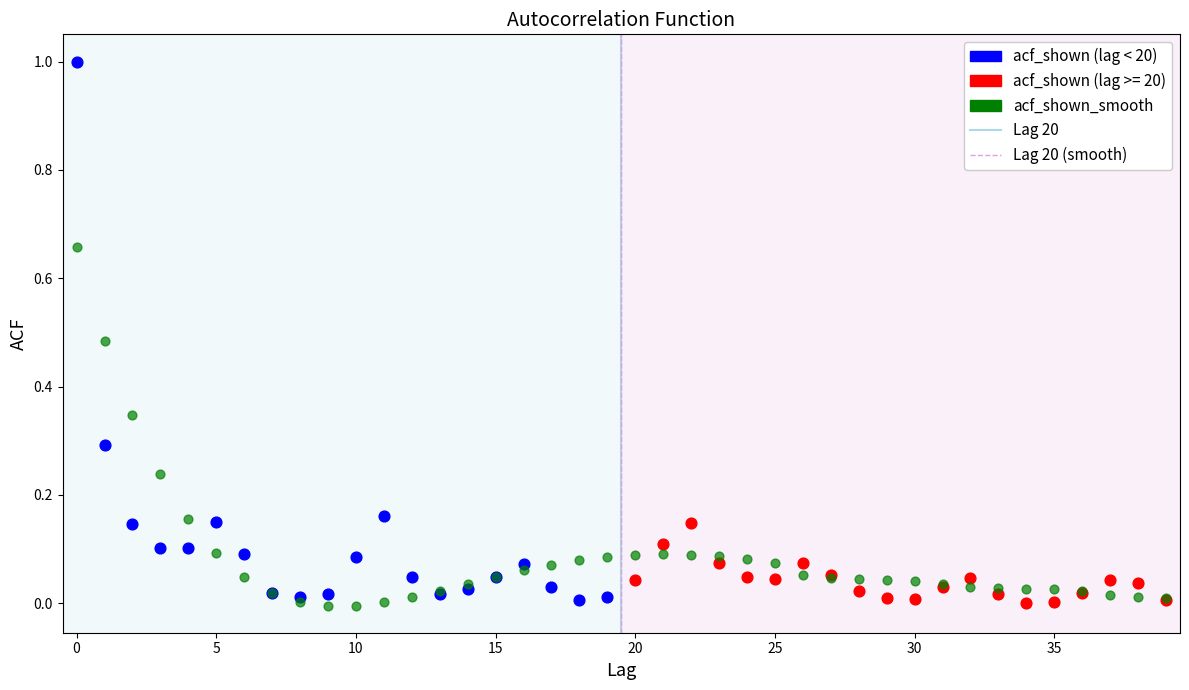

Which series reaches the maximum Y coordinate?

acf_shown (lag < 20)